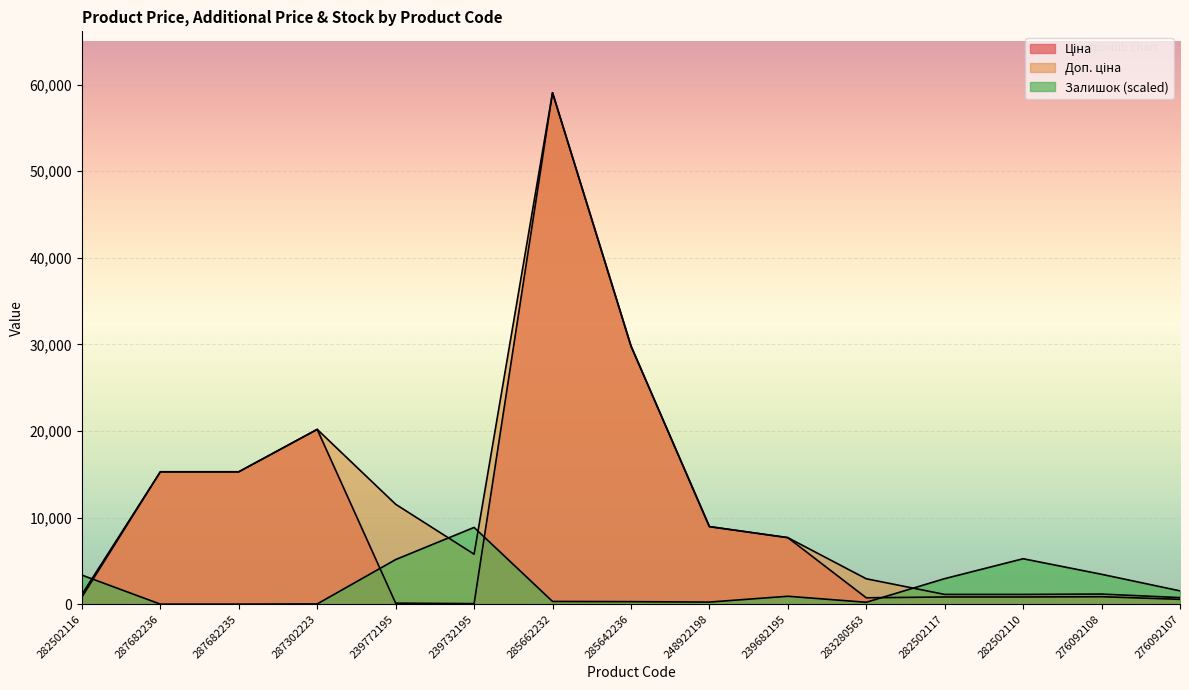

What is the sum of all Доп. ціна values?

181811.8